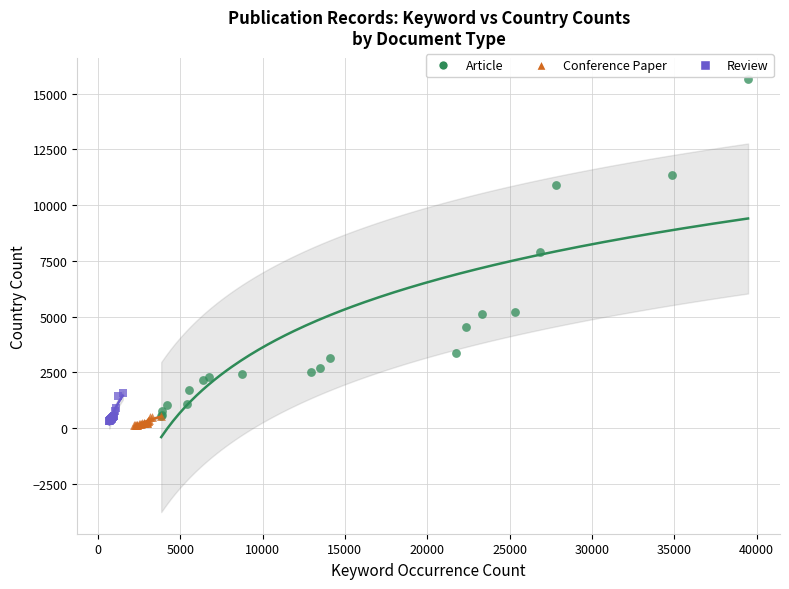

Which series has the largest Y range (max minus min)?

Article